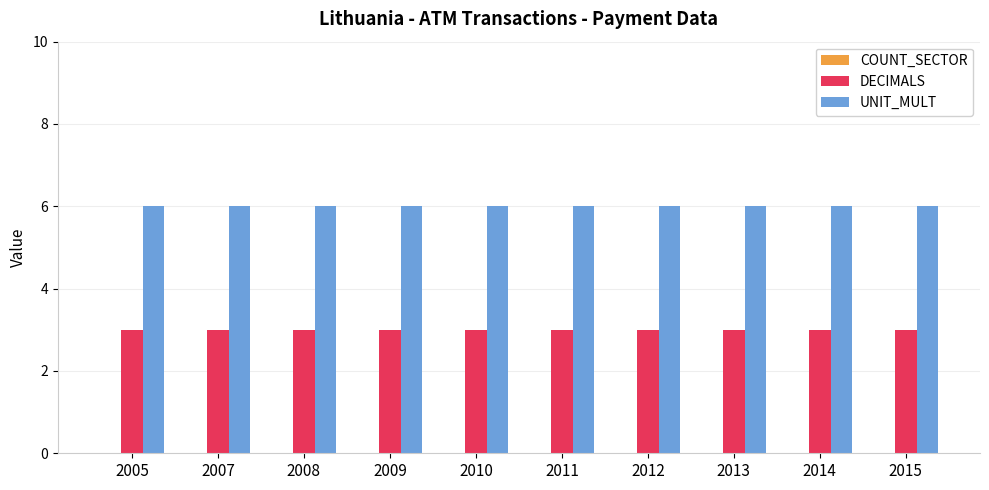

Which series has the largest total across all categories?

UNIT_MULT